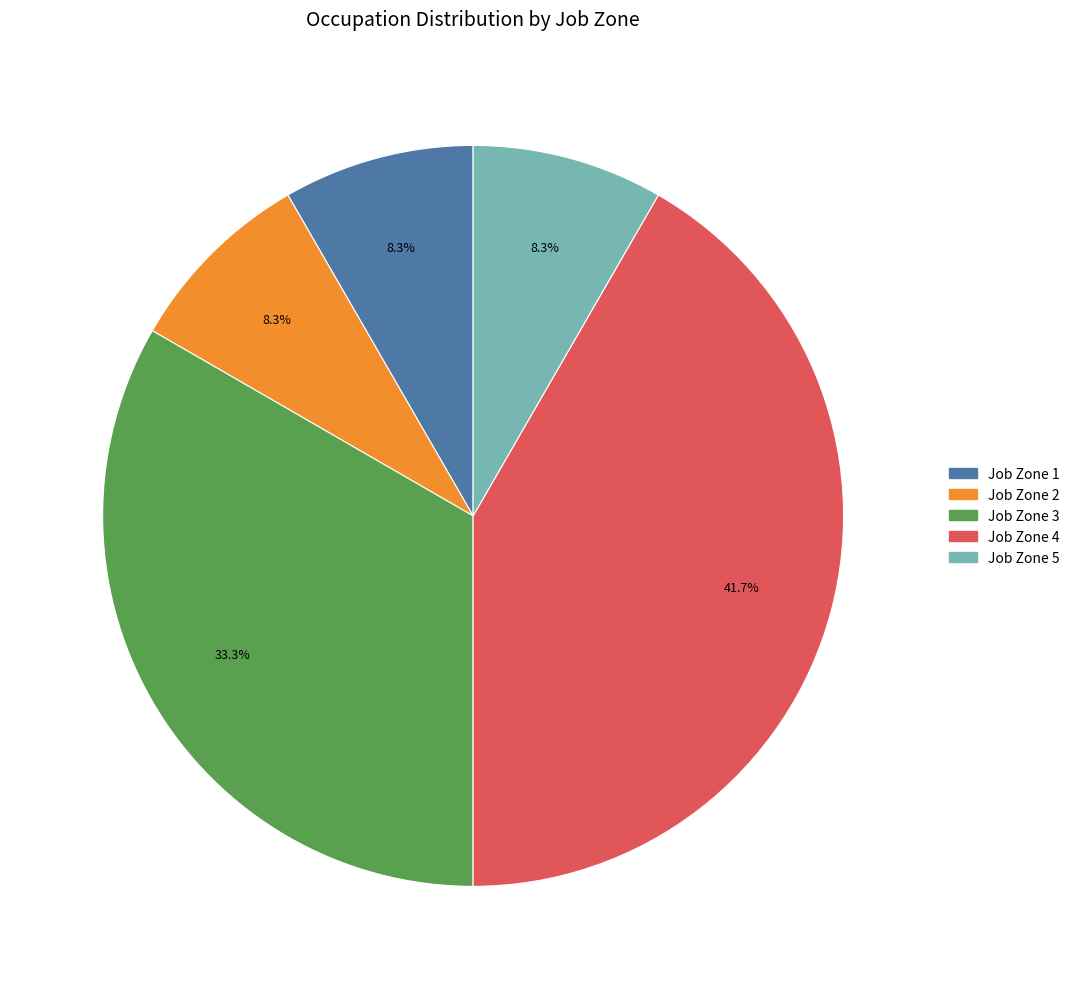

Is there a majority slice in this chart?

No